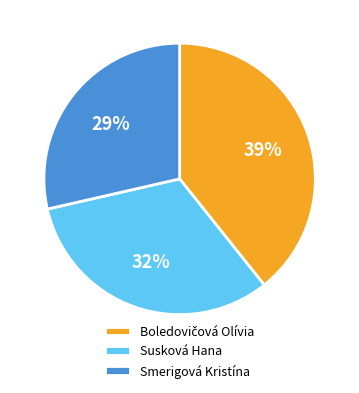

What percentage is the Susková Hana slice, to the nearest percent?

32%